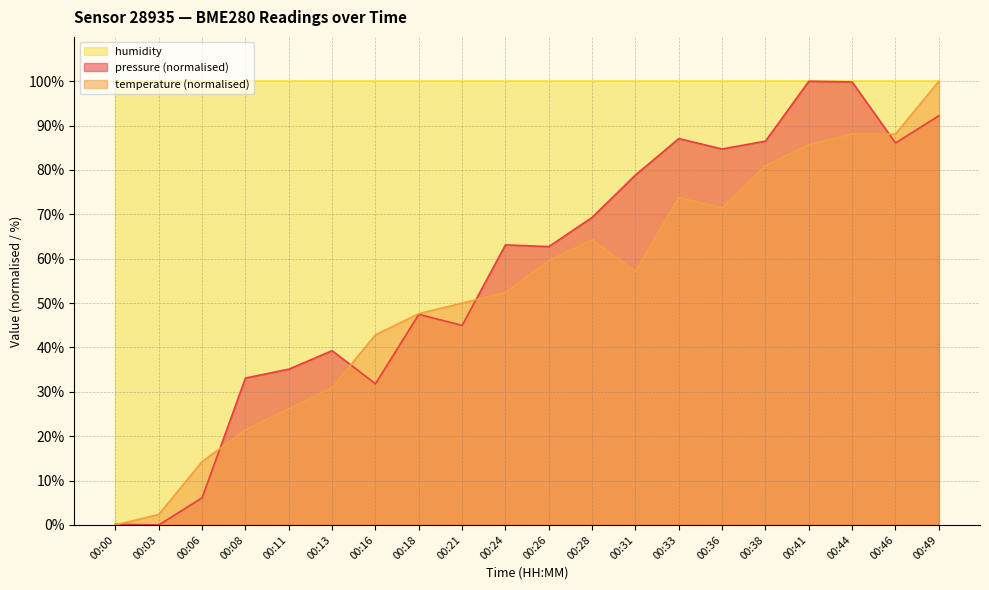

Which series changed the most between 00:16 and 00:28?

pressure (normalised)